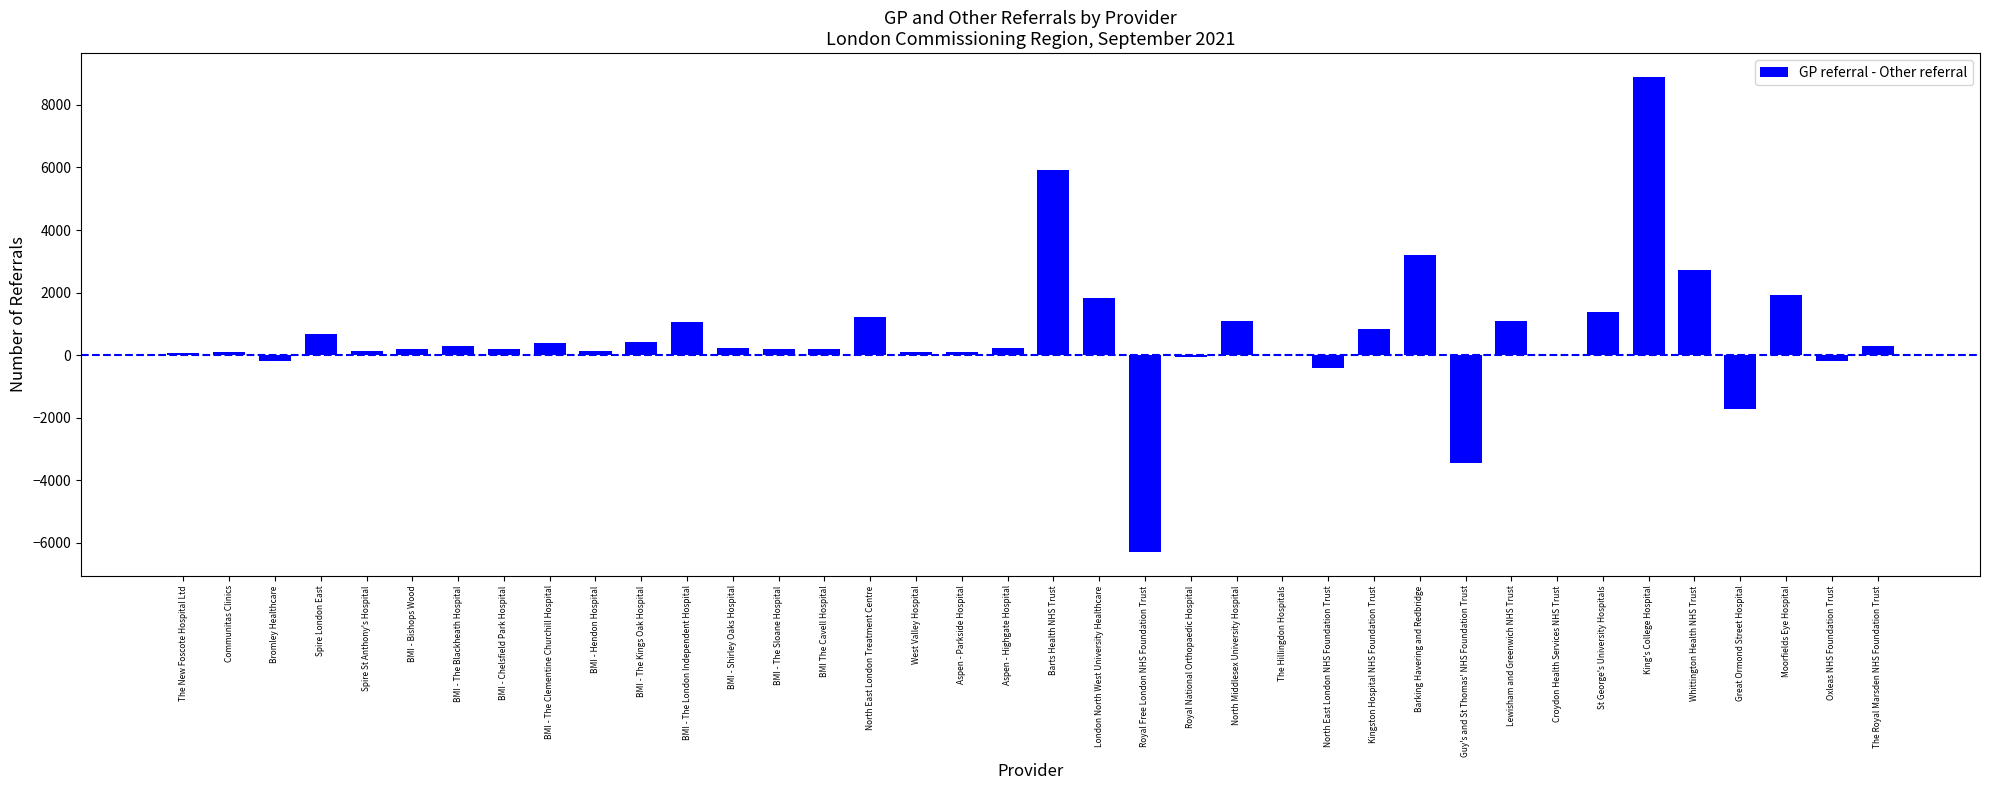

Count the number of categories in the chart.

38